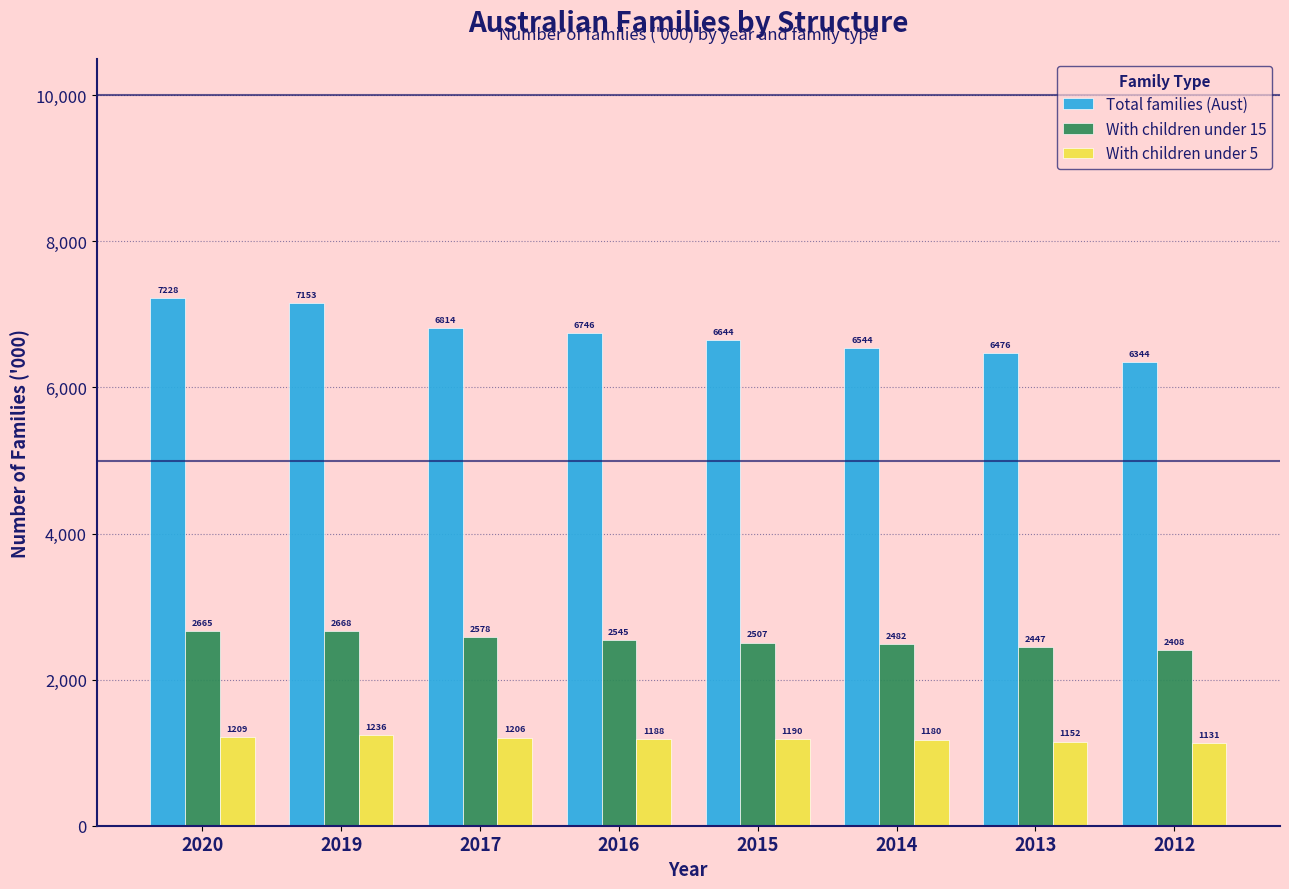

Which series has the widest spread of values?

Total families (Aust)